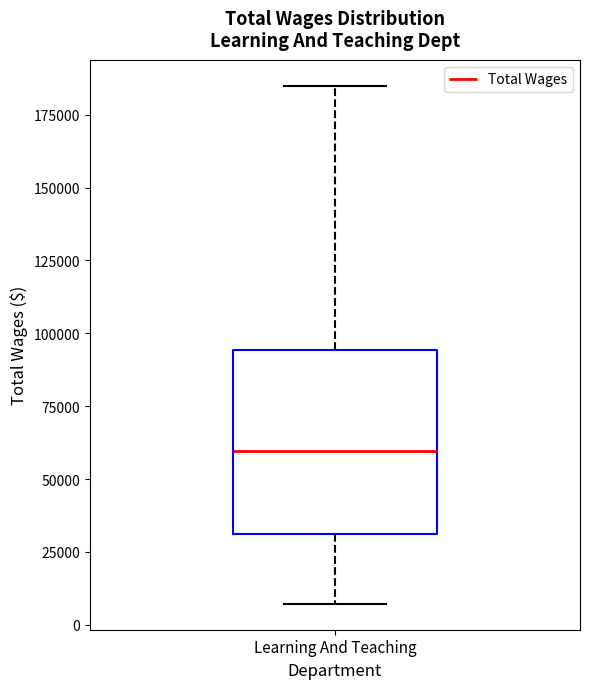

Transcribe this box plot: give where the median line is, the range the box spans, and where the two whiskers end, as read against the y-axis. The values are not printed on the chart, so give them approximately, as read against the axis.

median 60000, box 30000 to 95000, whiskers 5000 to 185000